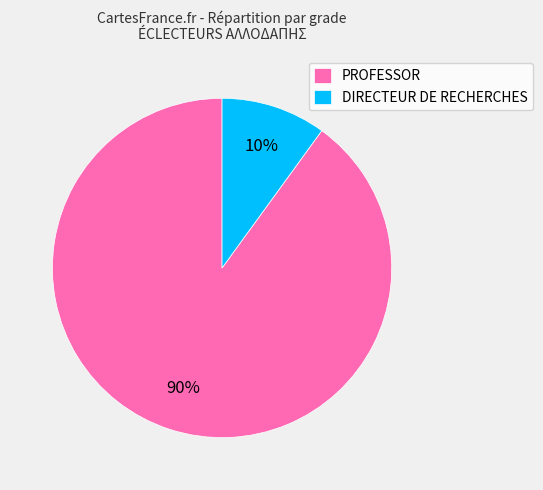

Which category has the smallest portion of the pie?

DIRECTEUR DE RECHERCHES